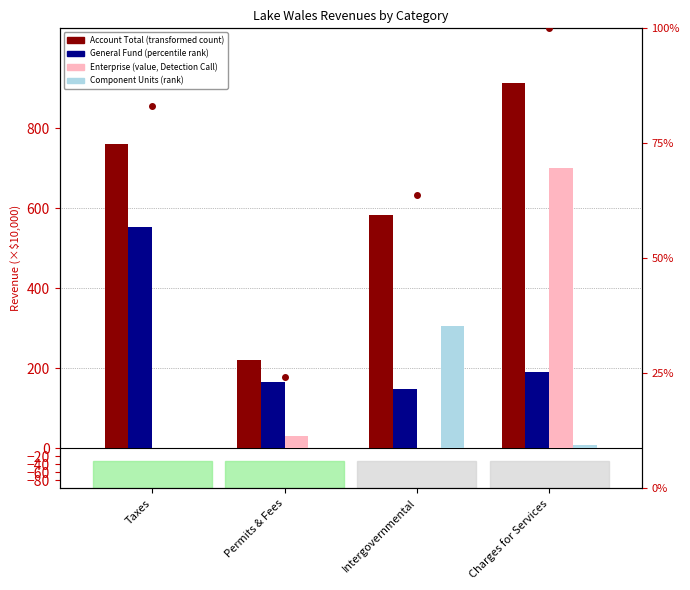

The Component Units series shows 12.2 at Charges for Services. True or false?

False